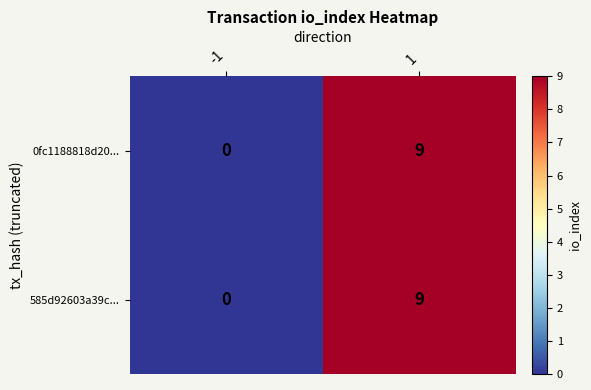

What is the total value across all series at 1?

18